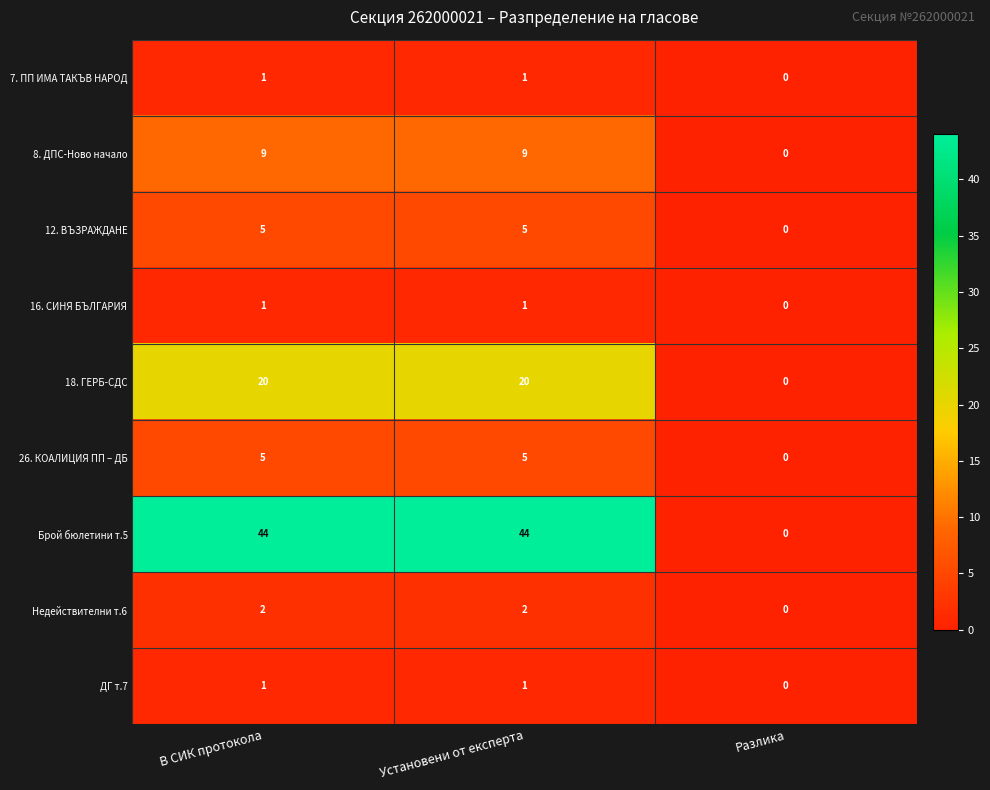

Which series changed the most between В СИК протокола and Разлика?

Брой бюлетини т.5